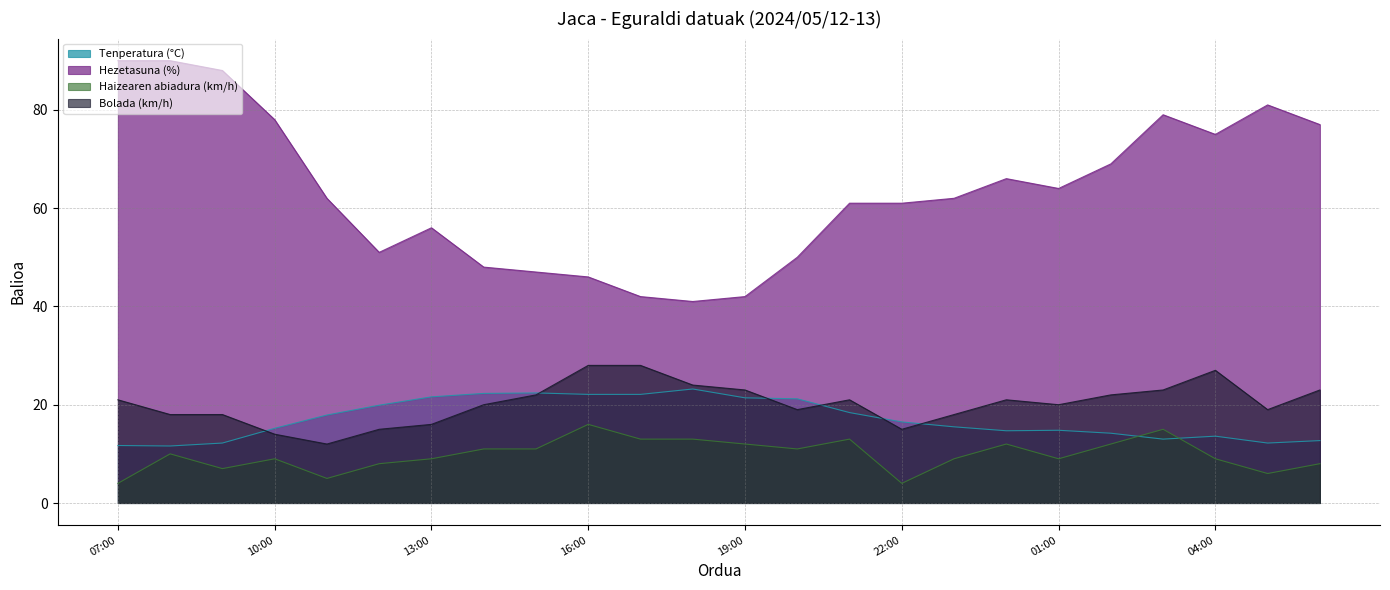

What is the lowest value of the Bolada (km/h) series?

12.0